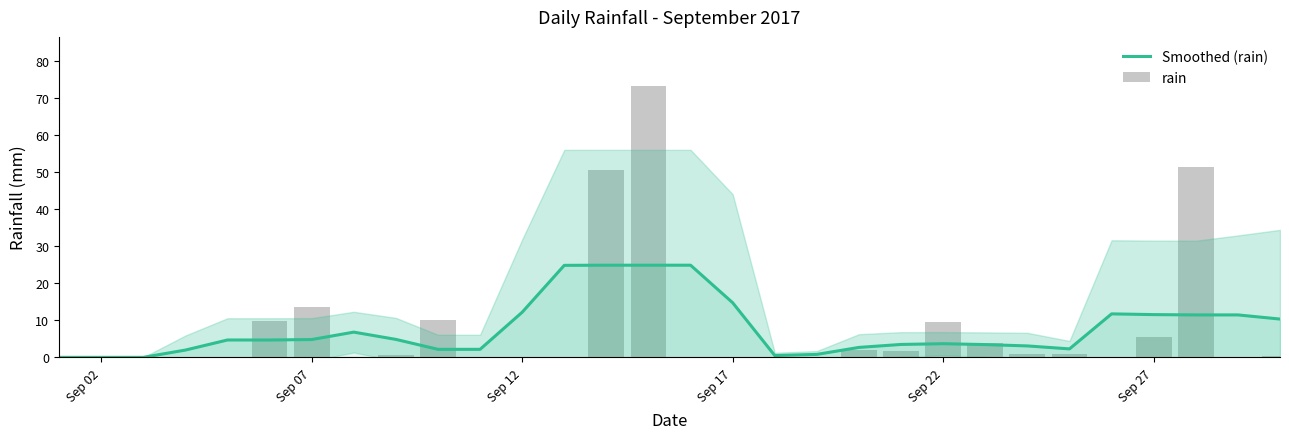

What is the highest value of the Smoothed (rain) series?

24.8